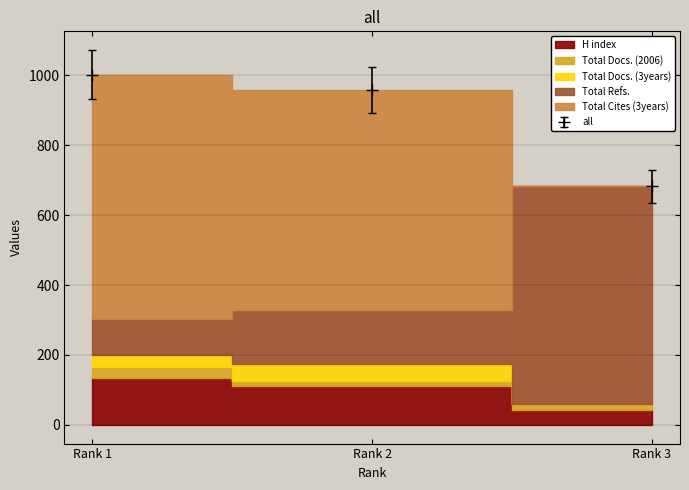

True or false: Total Refs. has a value of 1072.1 at Rank 1.

True